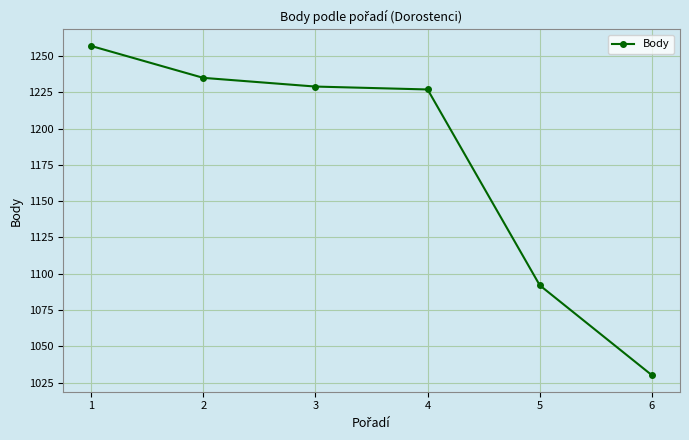

What is the change in value from 3 to 5?

-137